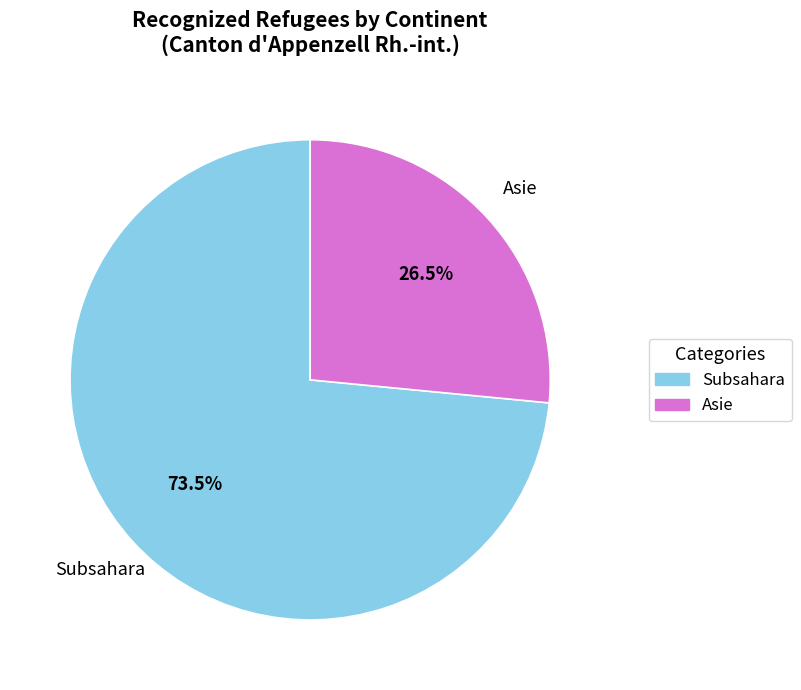

To the nearest percent, what is the combined percentage of Asie and Subsahara?

100%